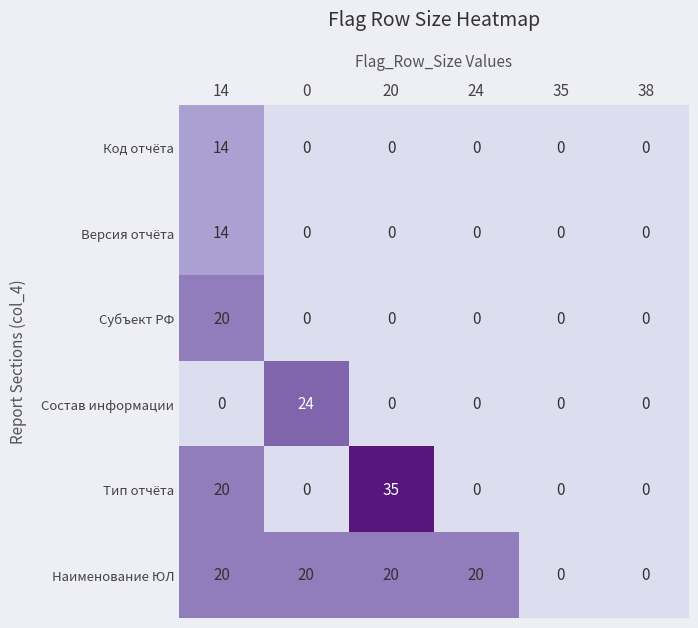

The value of Наименование ЮЛ at 20 is 8. True or false?

False